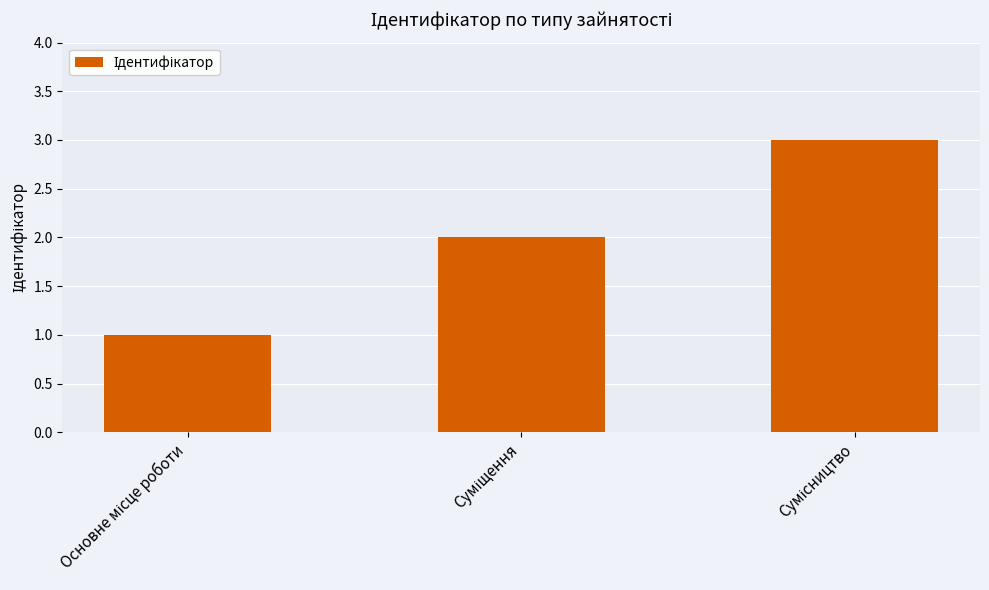

What is the difference between the maximum and minimum values?

2